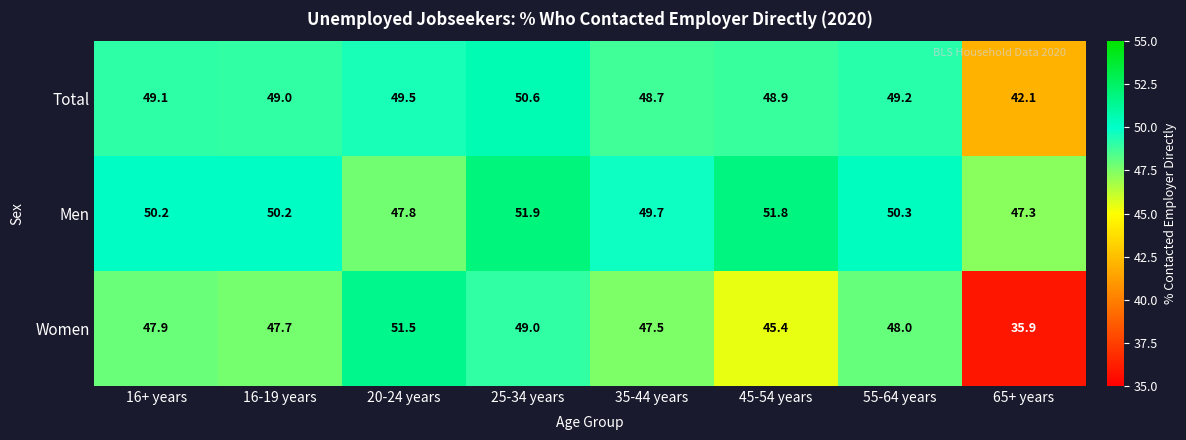

Reading right to left, what are all the values shown in this chart?

Total: 65+ years=42.1	55-64 years=49.2	45-54 years=48.9	35-44 years=48.7	25-34 years=50.6	20-24 years=49.5	16-19 years=49.0	16+ years=49.1
Men: 65+ years=47.3	55-64 years=50.3	45-54 years=51.8	35-44 years=49.7	25-34 years=51.9	20-24 years=47.8	16-19 years=50.2	16+ years=50.2
Women: 65+ years=35.9	55-64 years=48.0	45-54 years=45.4	35-44 years=47.5	25-34 years=49.0	20-24 years=51.5	16-19 years=47.7	16+ years=47.9